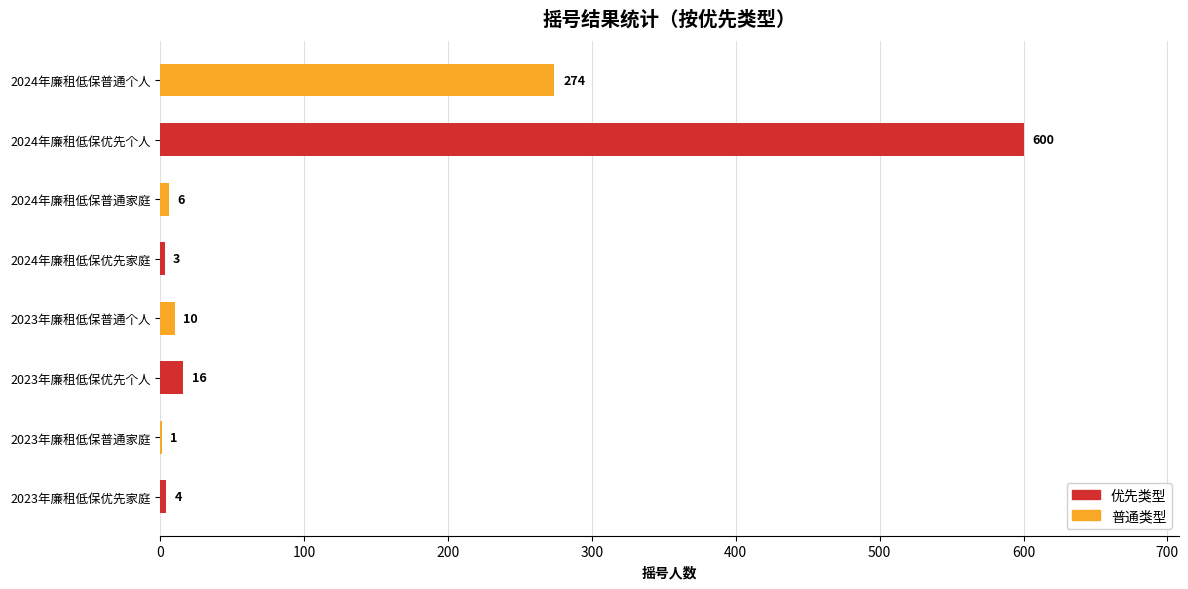

Between 2024年廉租低保普通个人 and 2024年廉租低保优先个人, which is larger?

2024年廉租低保优先个人